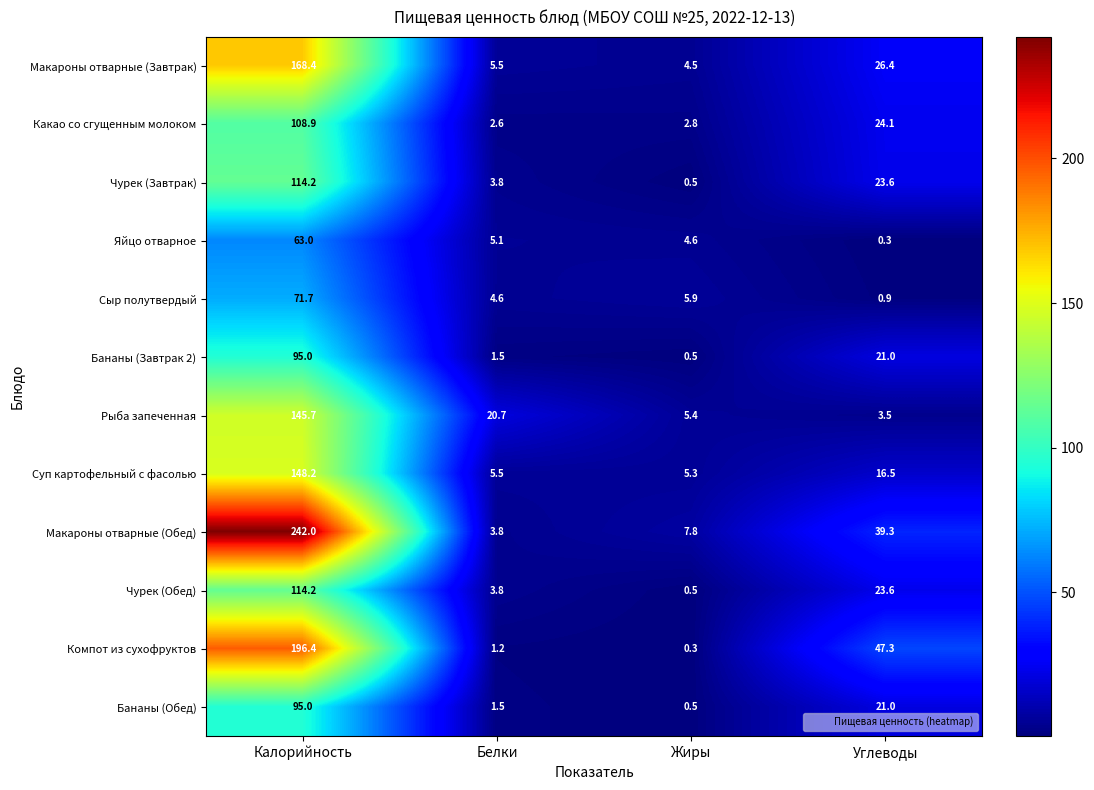

Count the number of categories in the chart.

4